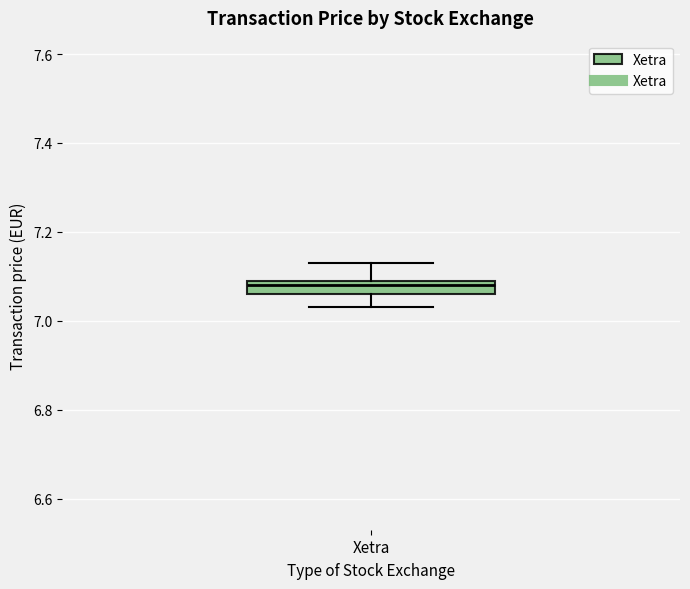

Where does the upper whisker of the box for Xetra end on the y-axis? The values are not printed on the chart, so give them approximately, as read against the axis.

7.14